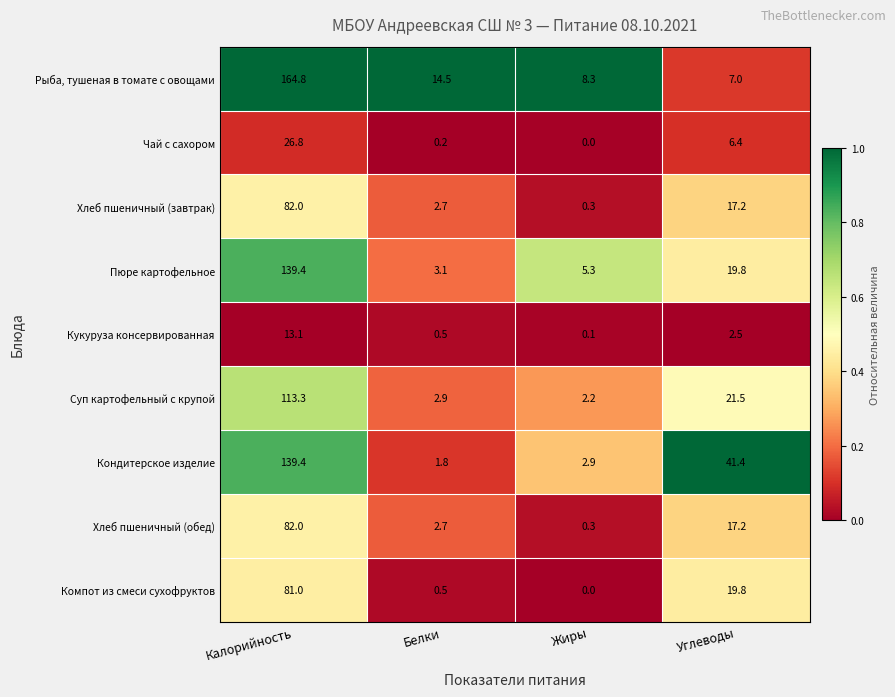

The Компот из смеси сухофруктов series shows 0.0 at Жиры. True or false?

True